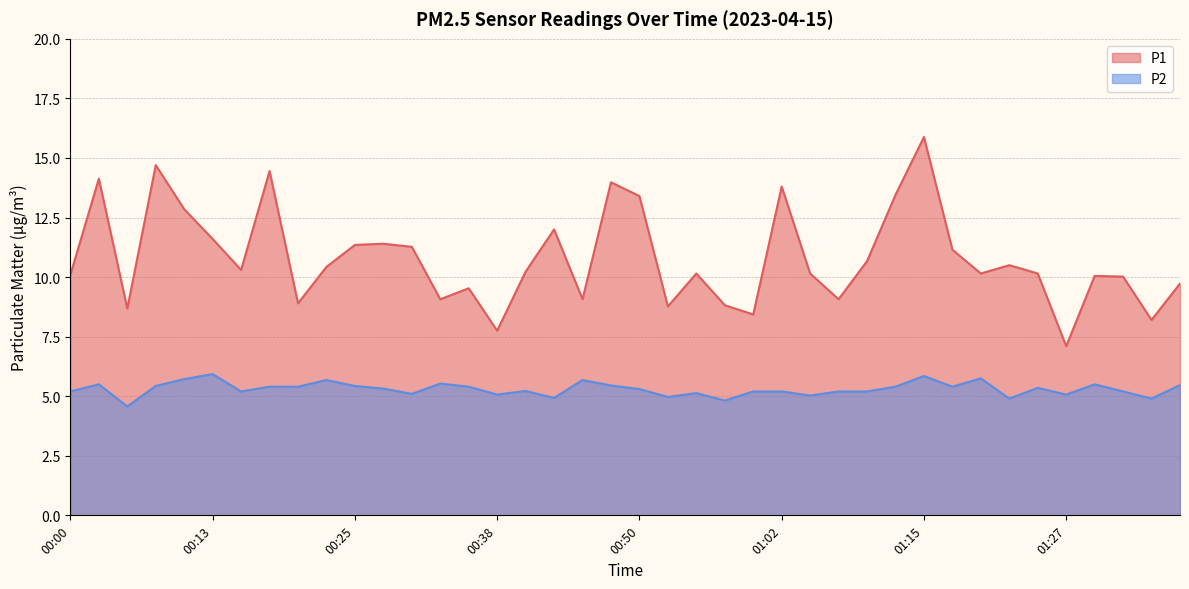

Does the chart display data point markers on the line(s)?

No